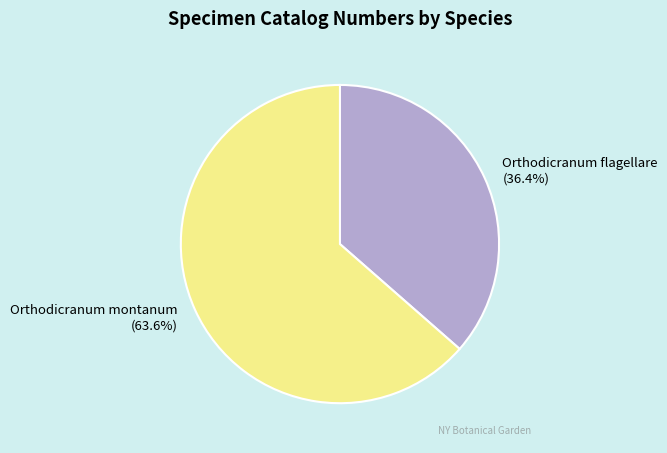

Count the number of slices in the pie.

2